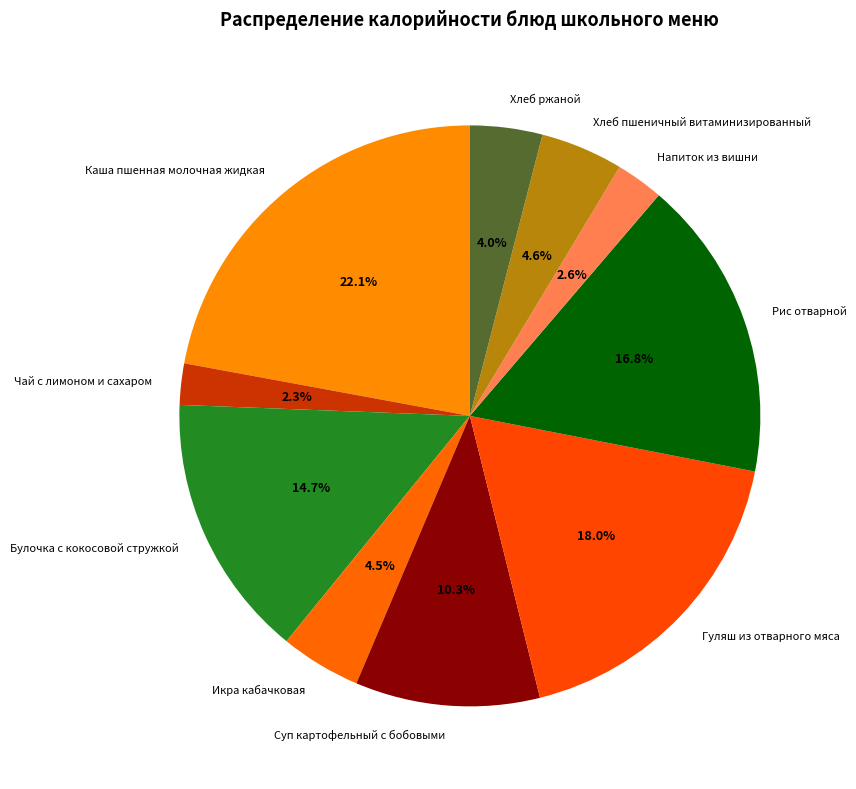

Which slice is the largest?

Каша пшенная молочная жидкая